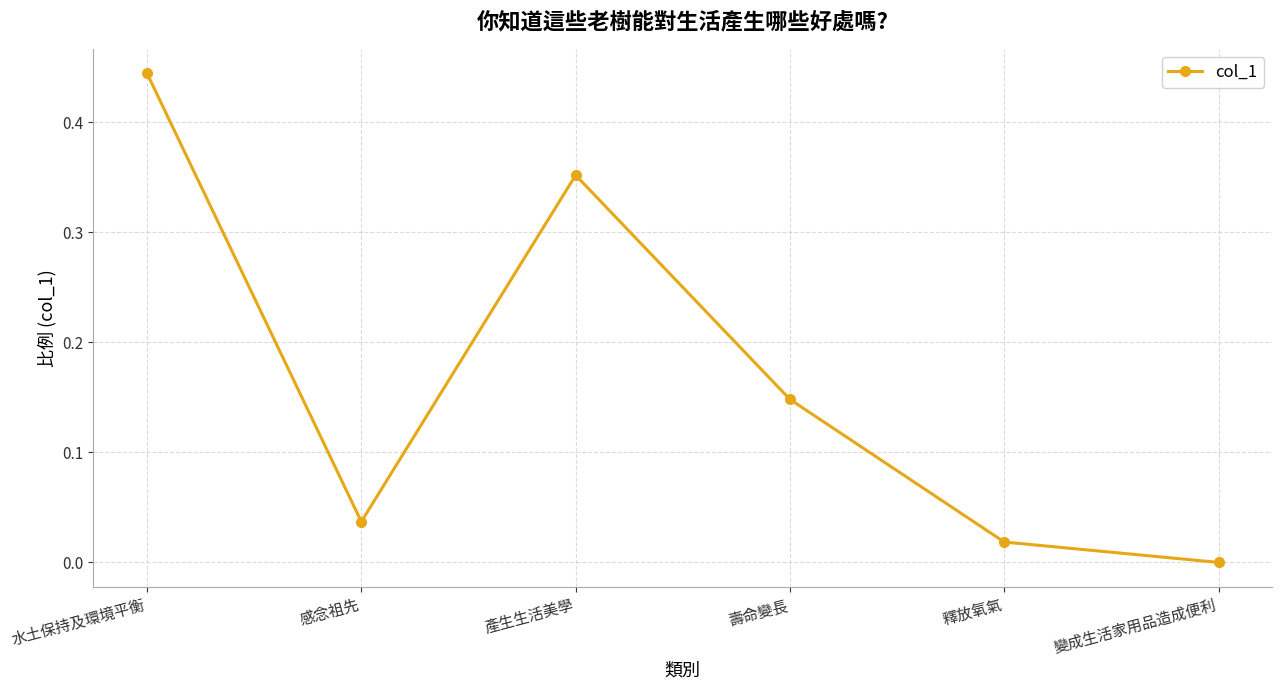

The value at 感念祖先 is 0.0. True or false?

True